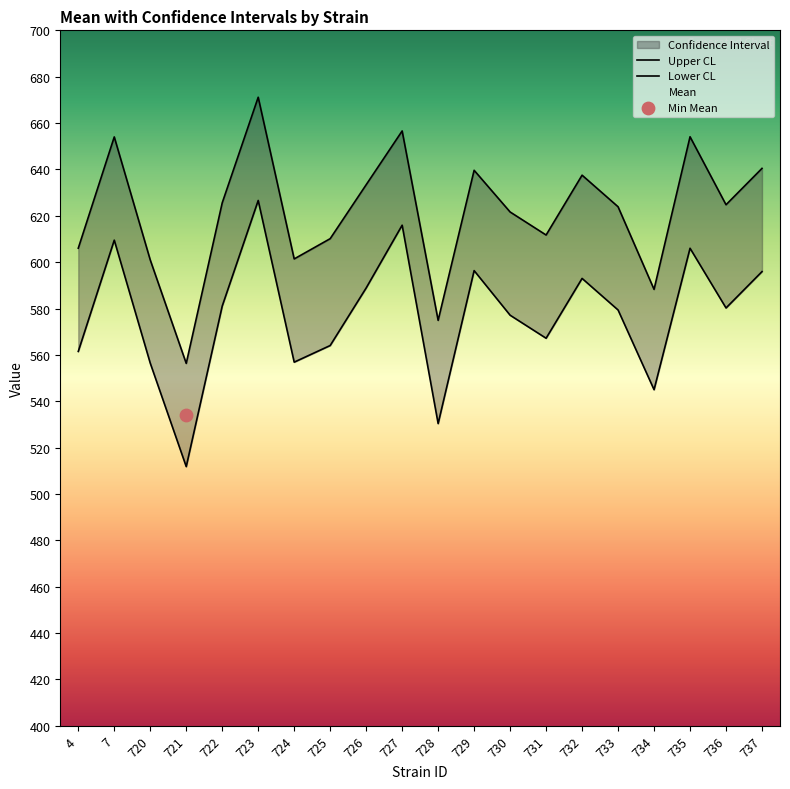

Is the value of Mean at 736 greater than the value of Lower CL at 734?

Yes